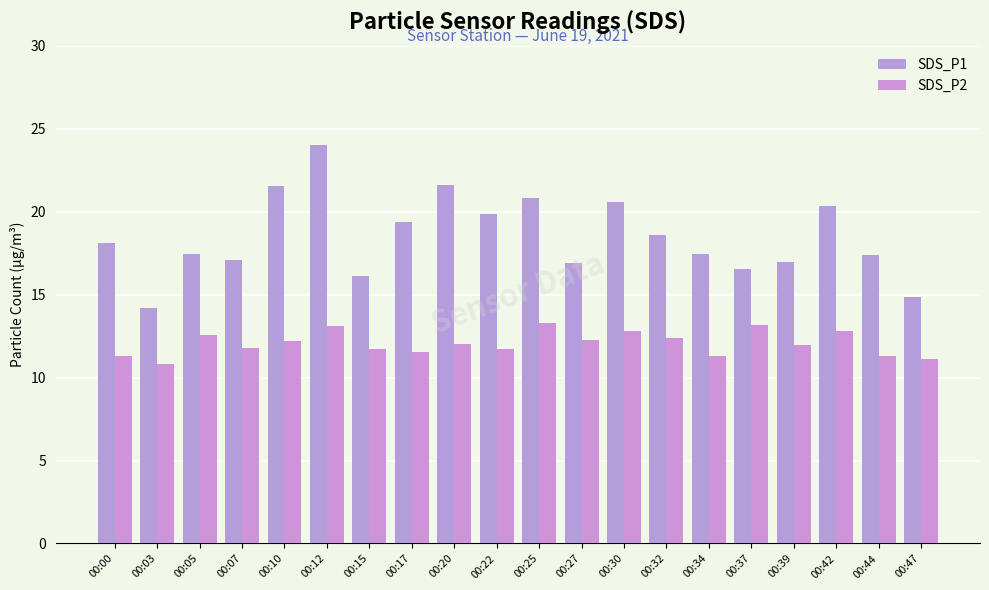

At 00:20, list the series in order from largest to smallest.

SDS_P1, SDS_P2